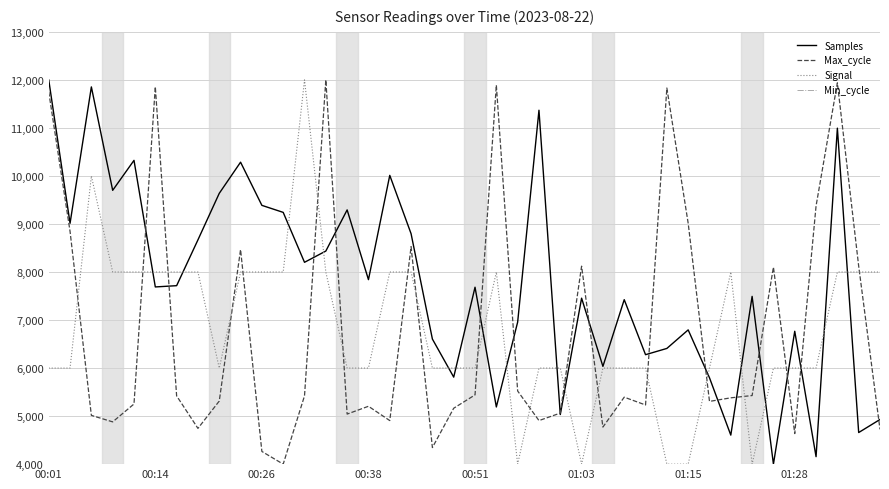

What is the minimum value shown in the chart?

4000.0